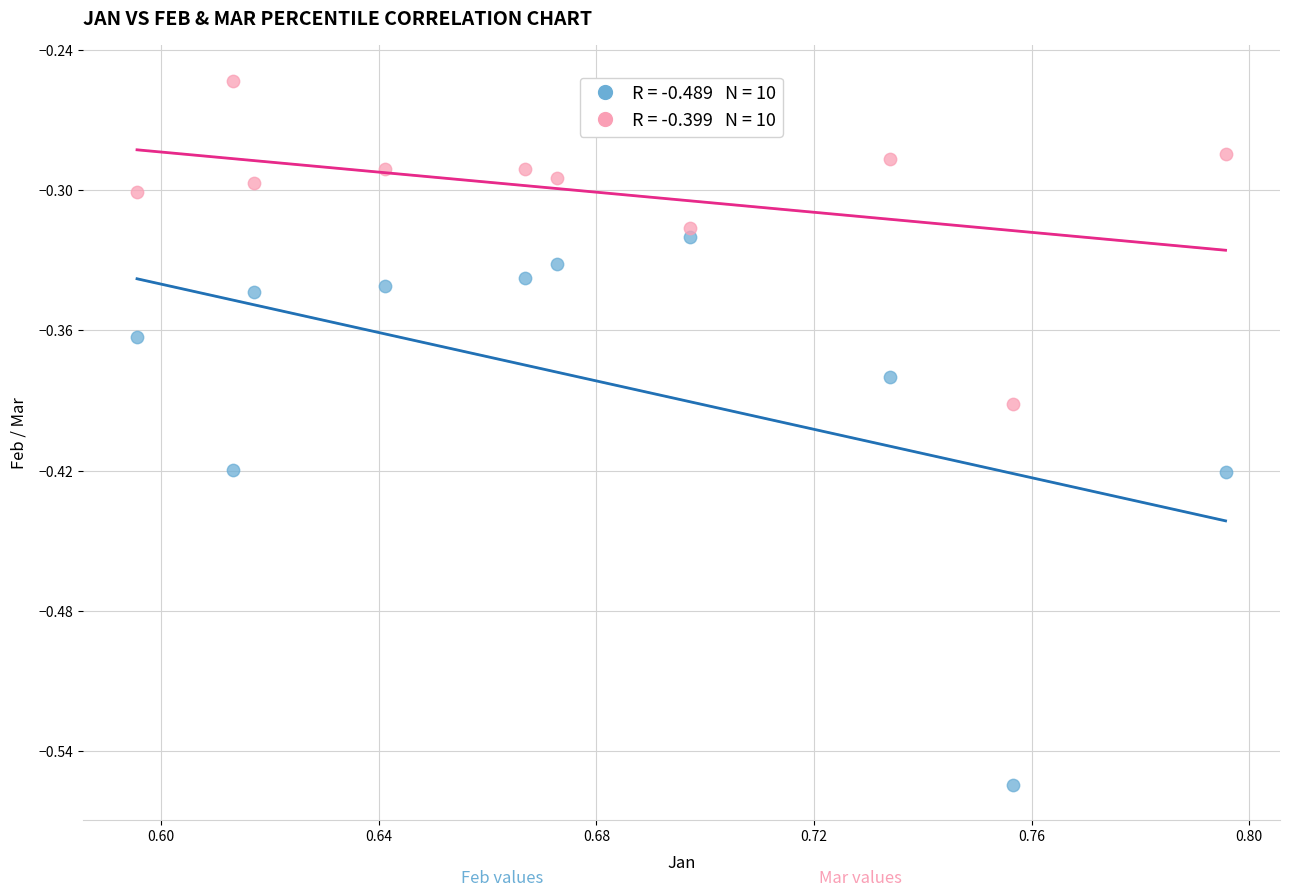

Count the number of points in this scatter plot.

20